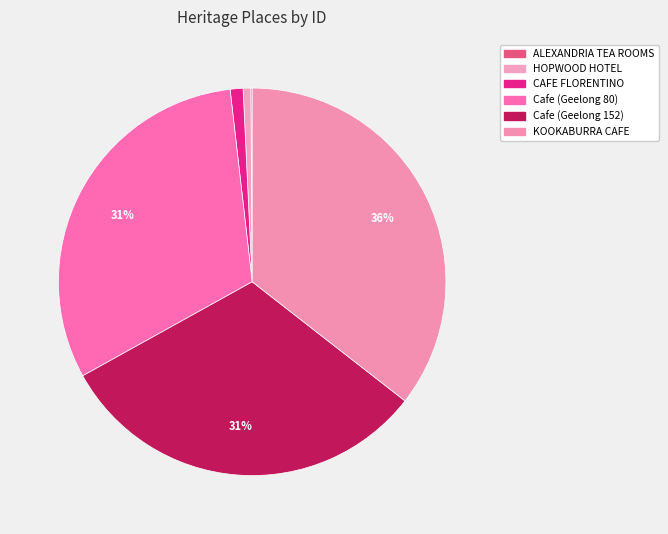

How many segments does this pie chart have?

6